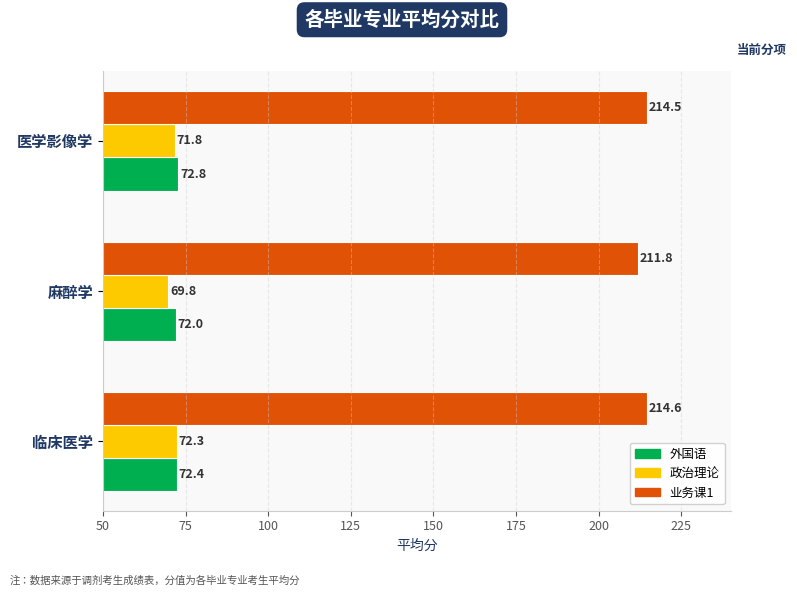

Between 临床医学 and 医学影像学, which series saw the biggest shift?

政治理论